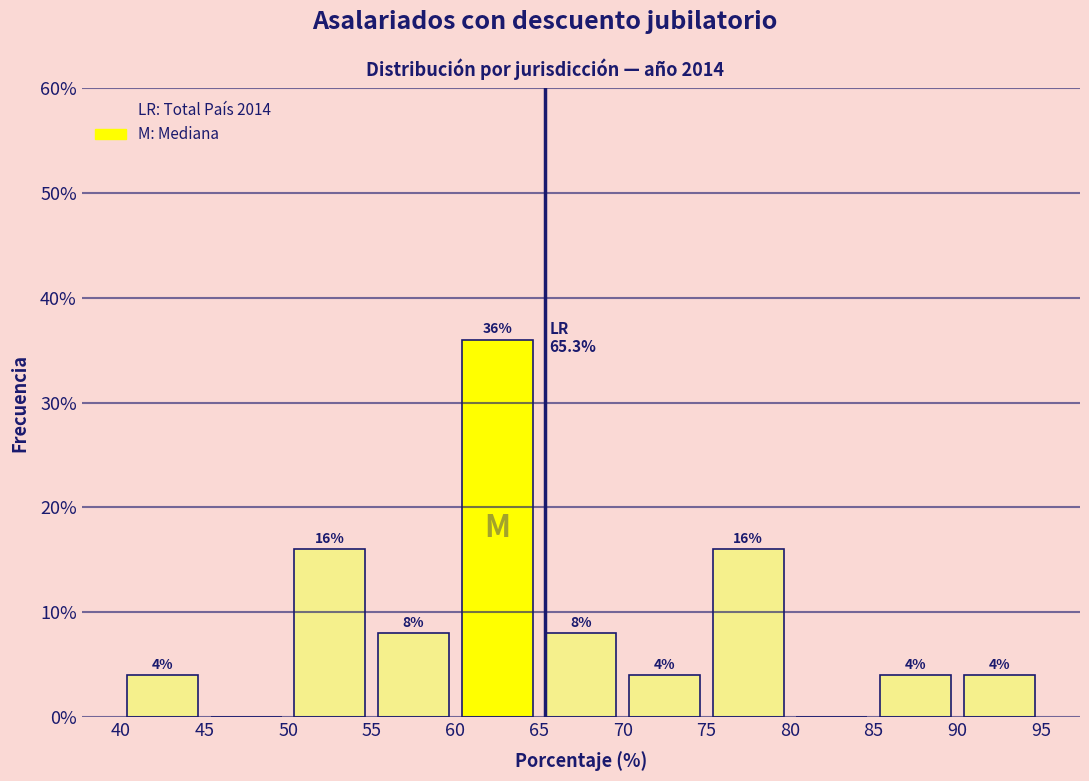

Which range on the x-axis has the tallest bar?

60 to 65